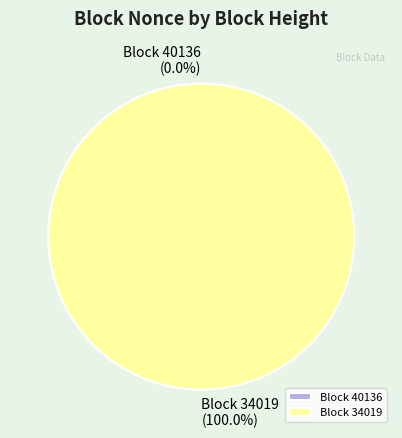

How many segments does this pie chart have?

2